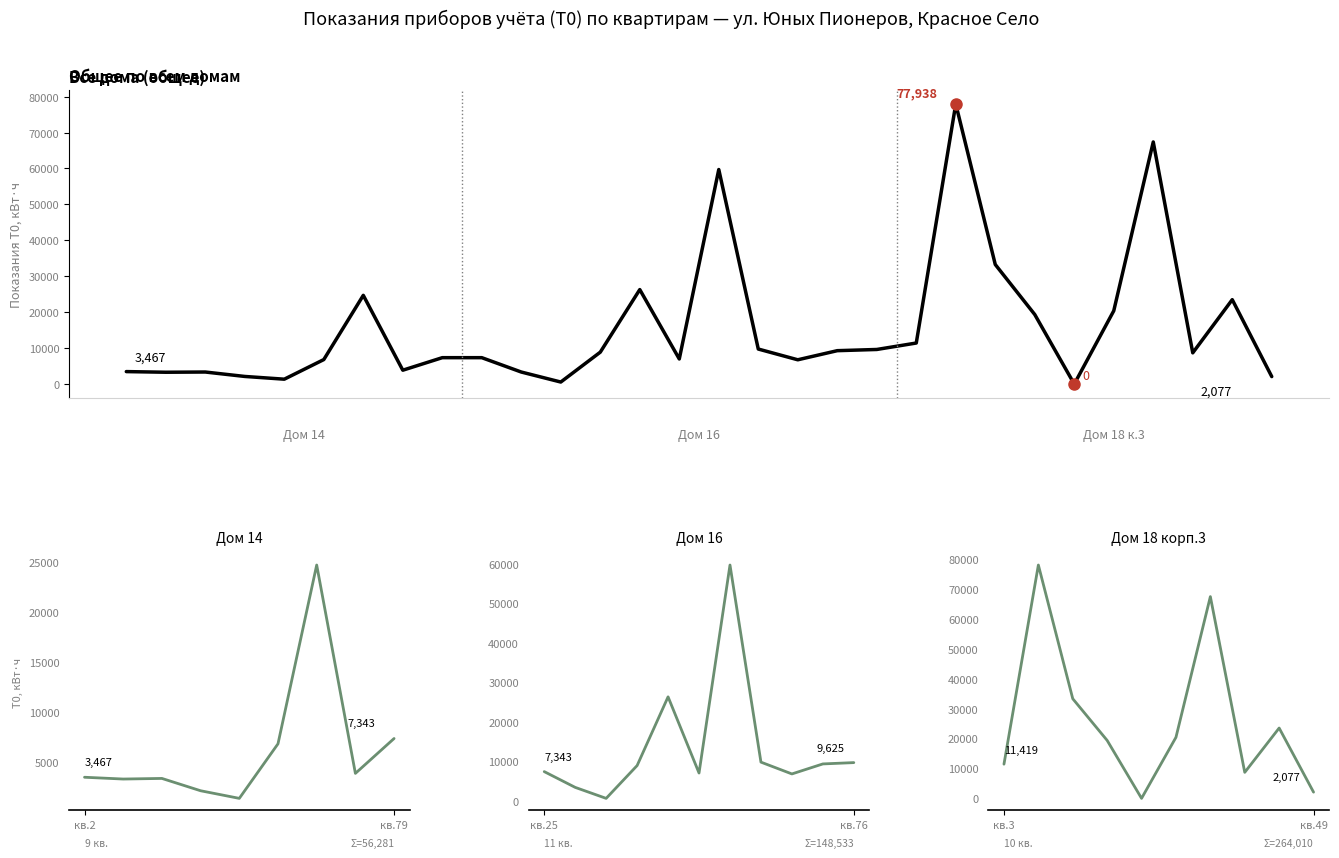

What is the value of the Т0 (сумма показаний) point at the 5th from the left?

1355